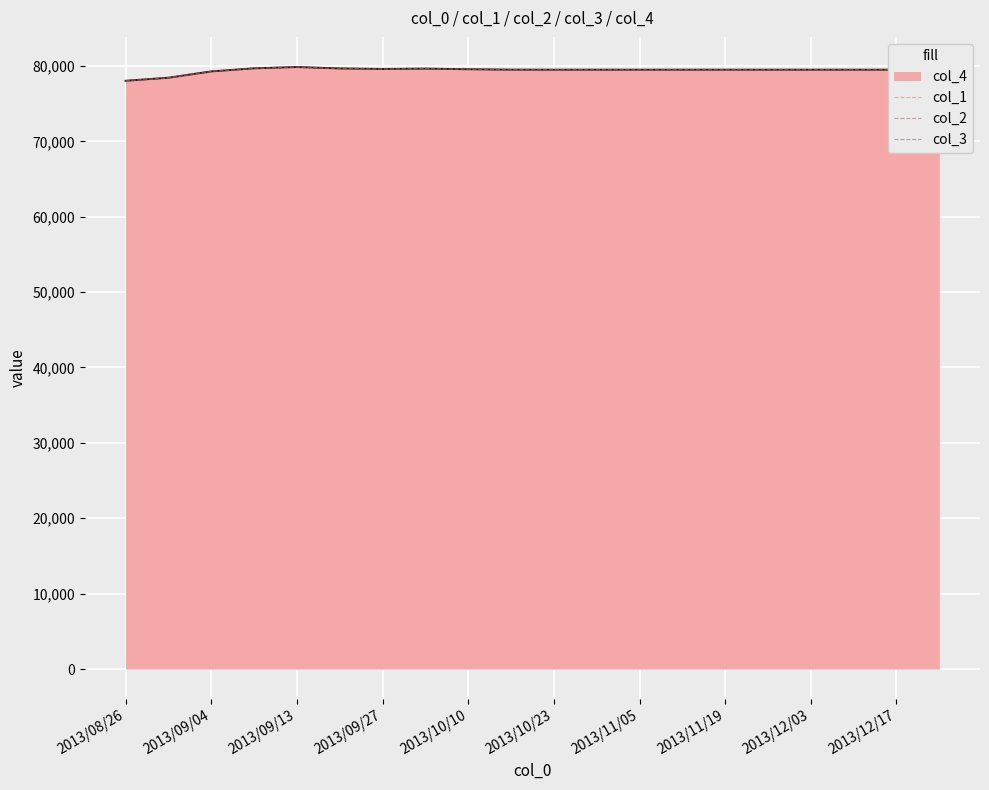

At how many categories does at least one series exceed 79720?

1